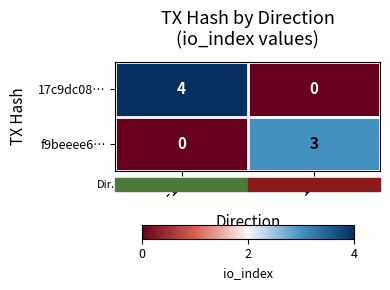

How many categories are shown in the chart?

2